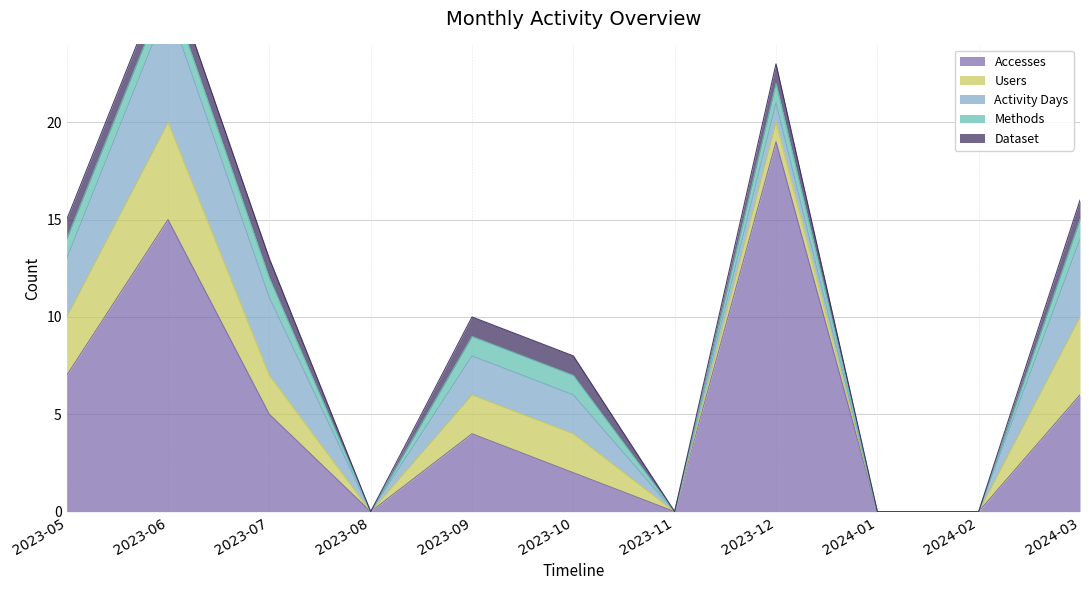

How many Activity Days values are between 0 and 4?

10